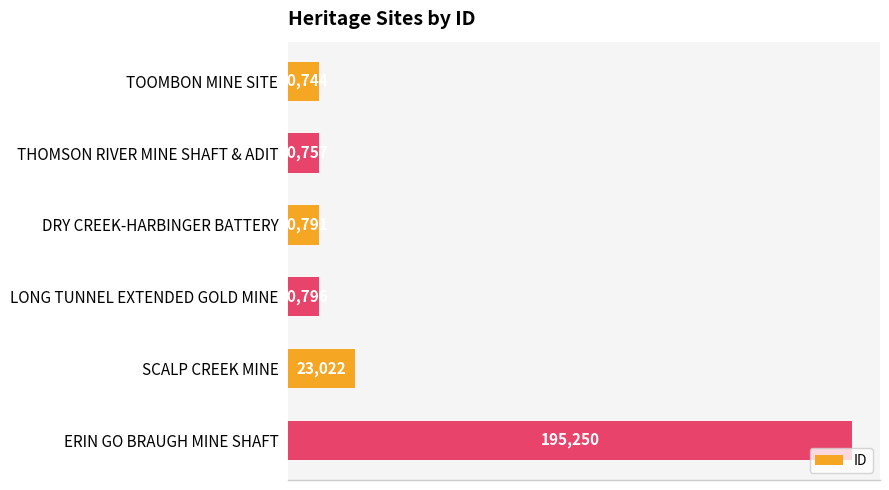

How many data points does each series have?

6